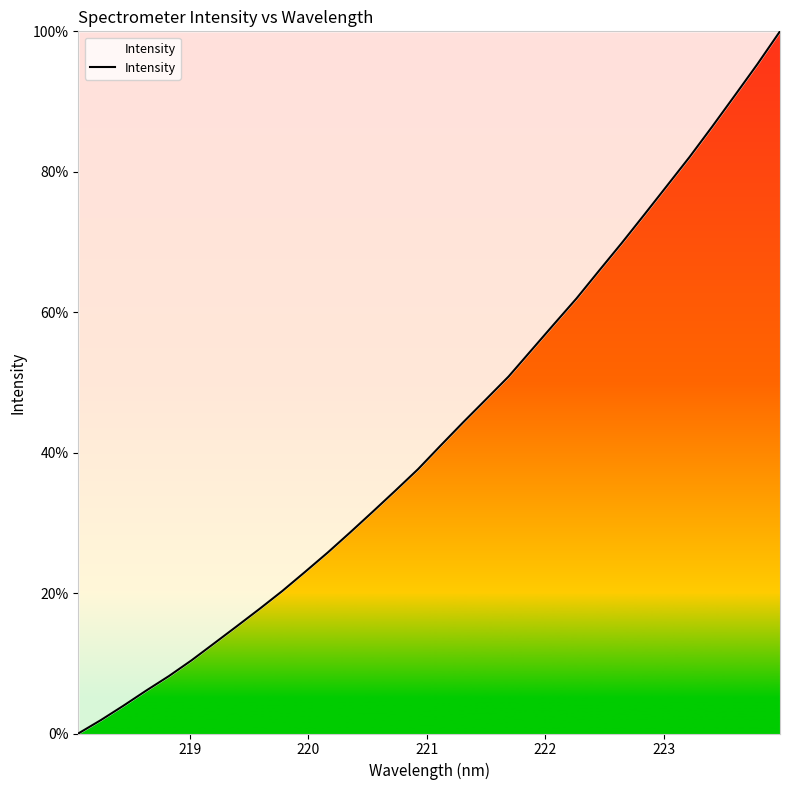

What is the difference between the maximum and minimum values?

100.0